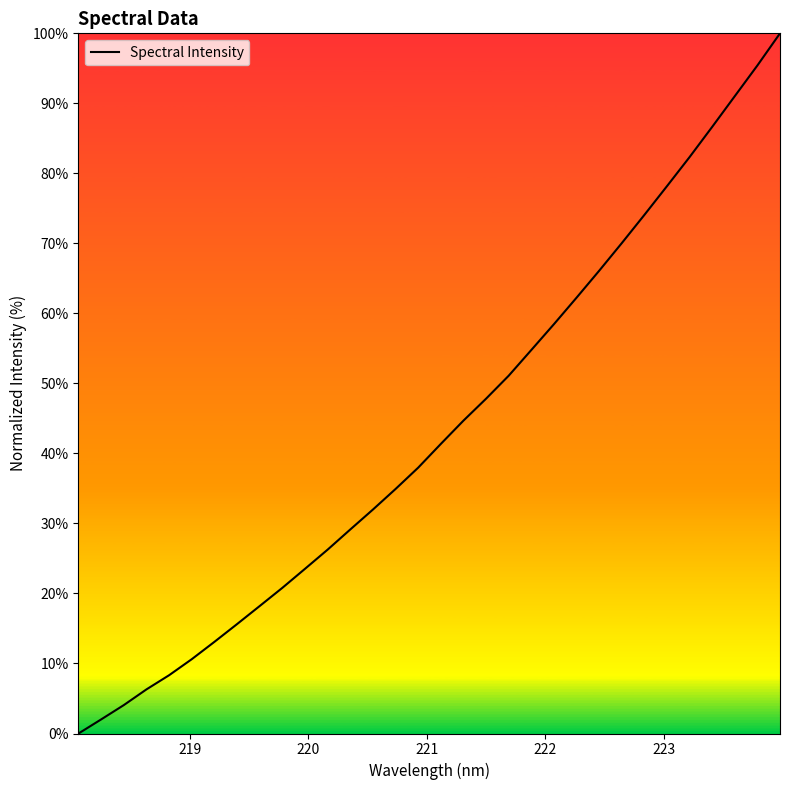

What is the difference between the maximum and minimum values?

100.0